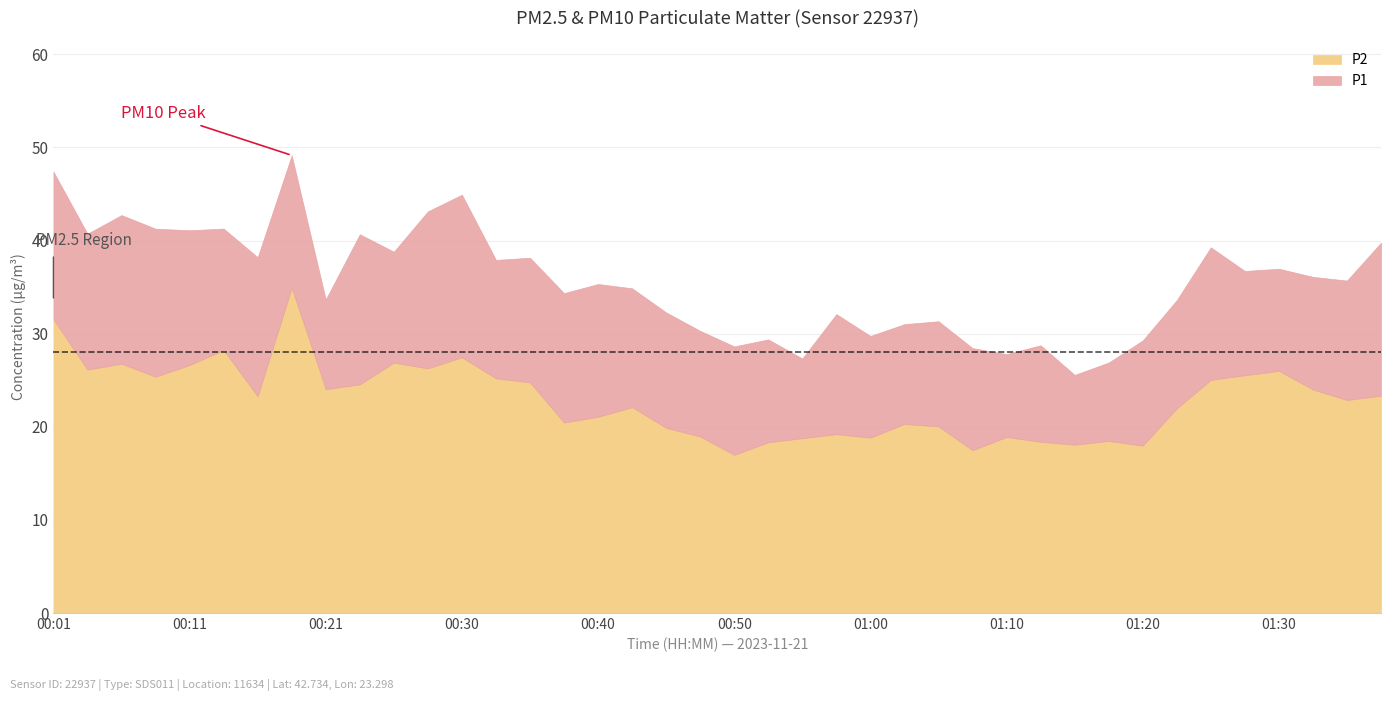

Which has a higher value, 00:18 or 00:48?

00:18